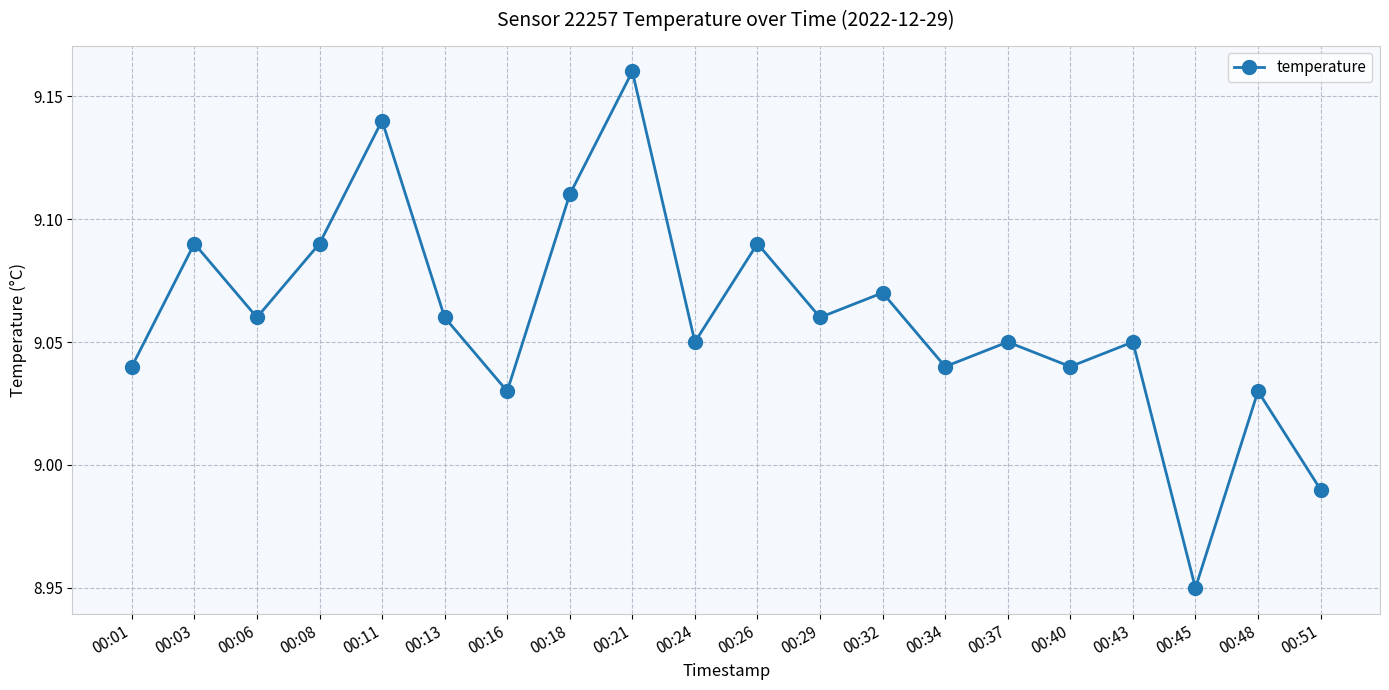

What is the sum of the values at 00:13 and 00:40?

18.1